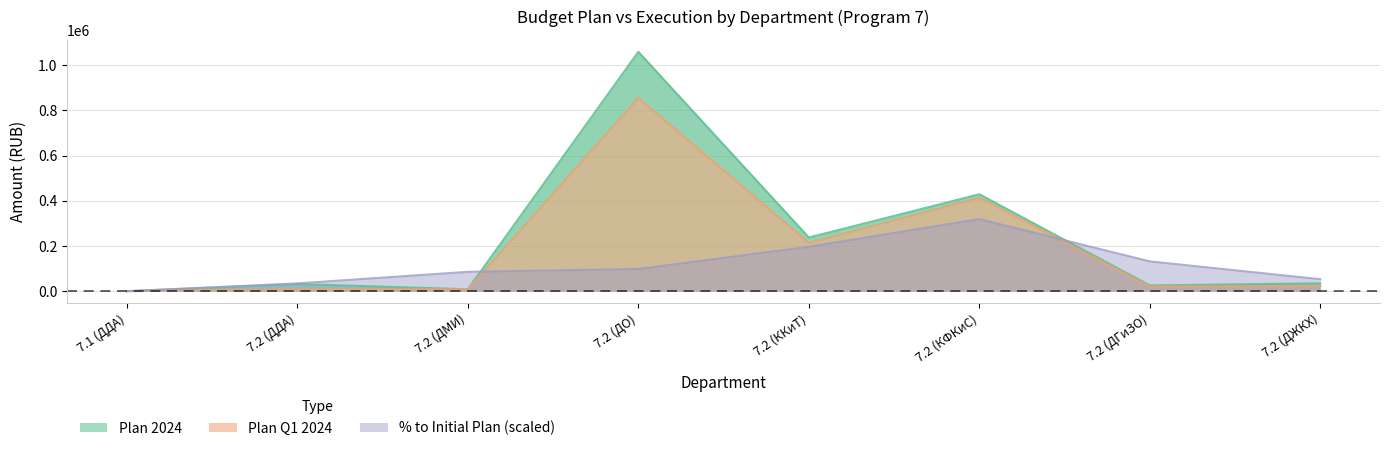

What position from the right is 7.2 (ДМИ)?

6